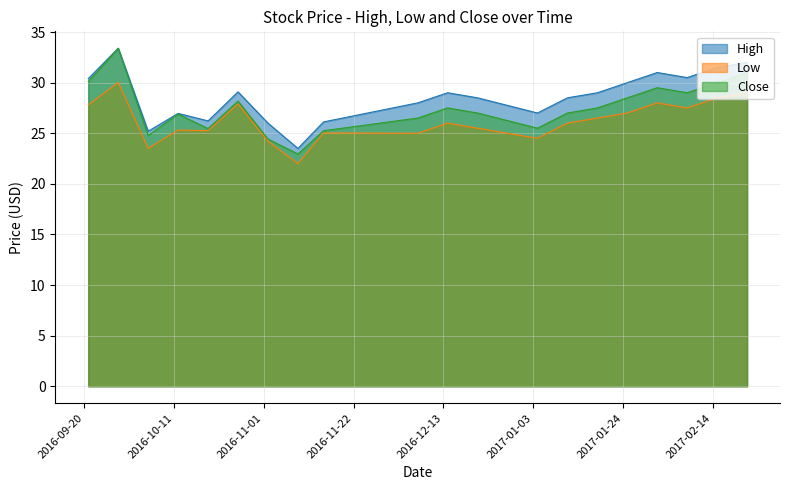

What is the minimum value shown in the chart?

22.0